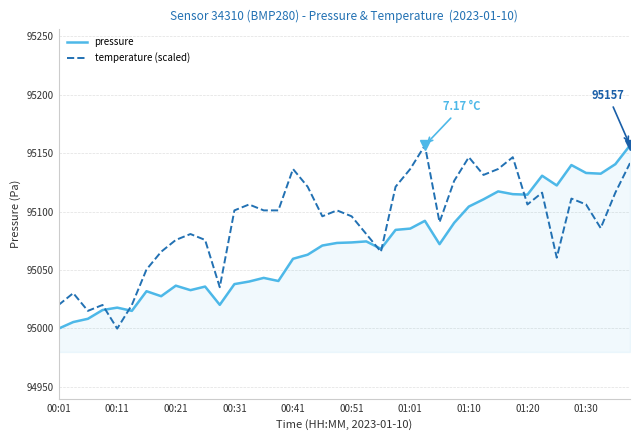

After their last crossing, which series has the higher values: pressure or temperature (scaled)?

pressure